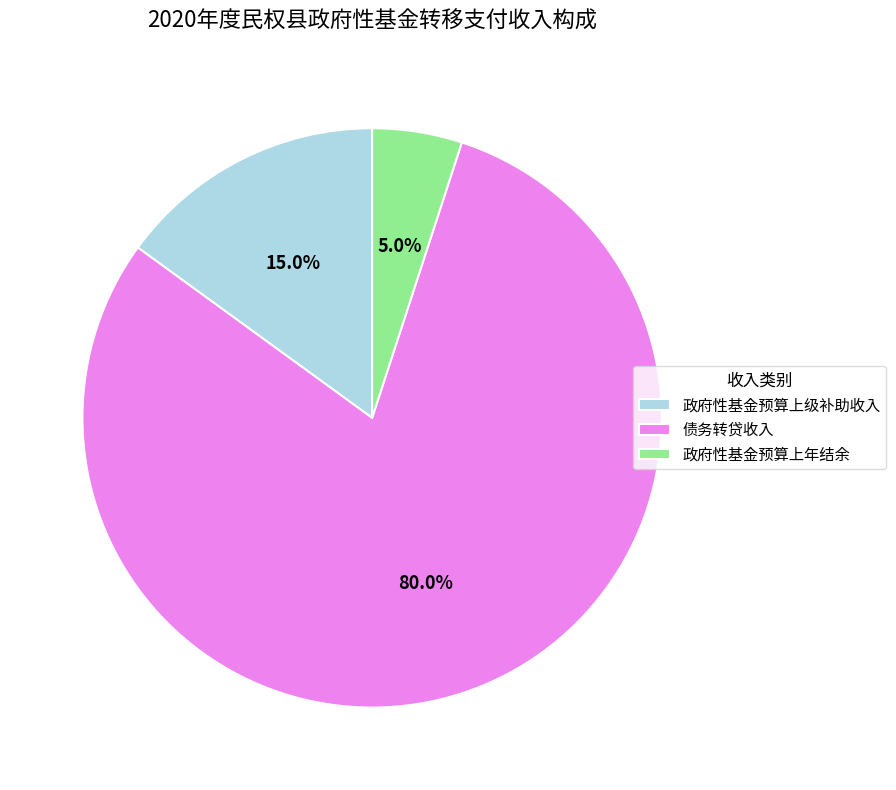

Rank the categories by value from highest to lowest.

债务转贷收入, 政府性基金预算上级补助收入, 政府性基金预算上年结余